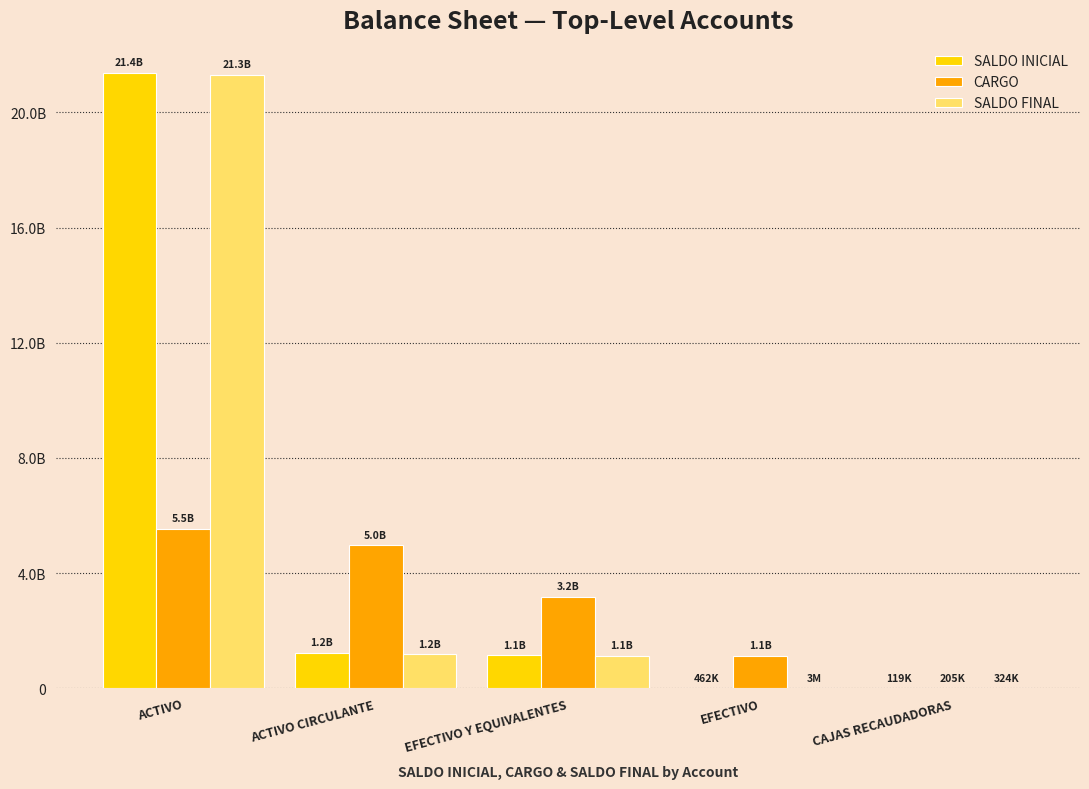

True or false: CARGO has a value of 3183747206.4 at EFECTIVO Y EQUIVALENTES.

True